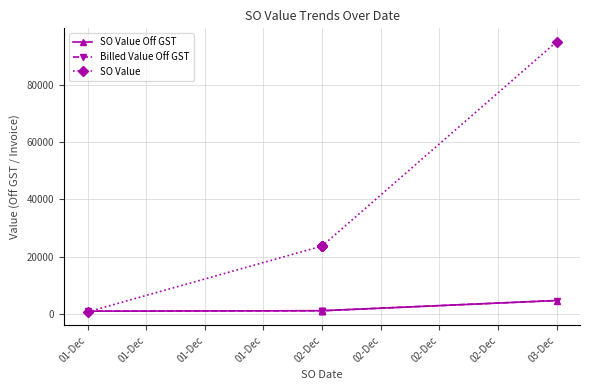

At how many categories does at least one series exceed 70683?

1